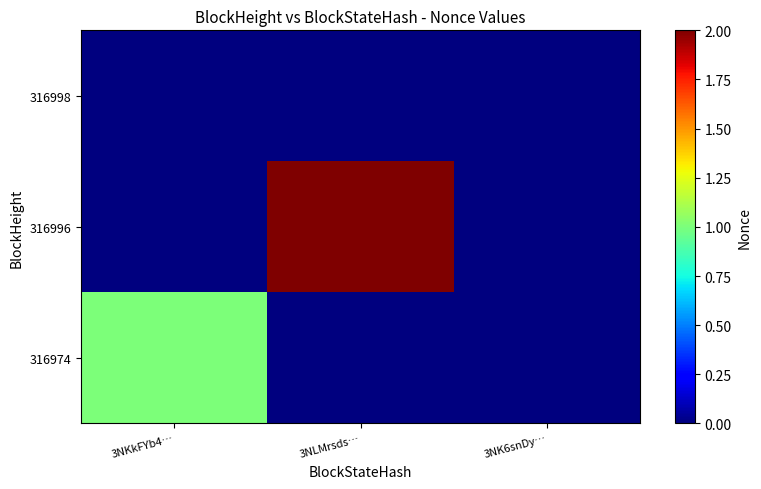

What is the difference between the highest and lowest values at 3NLMrsds…?

2